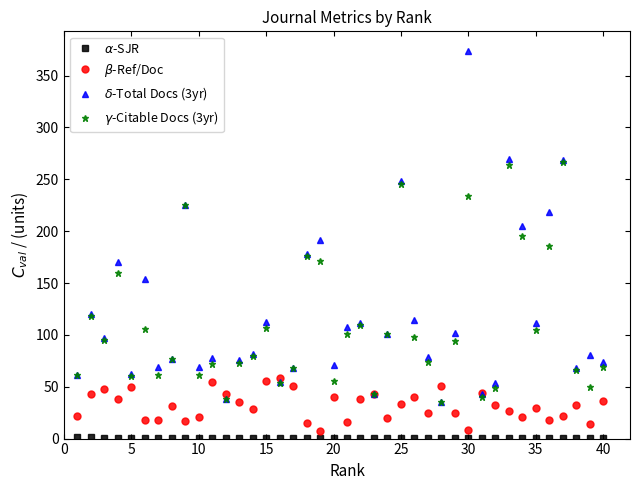

How many lines are shown in the chart?

4